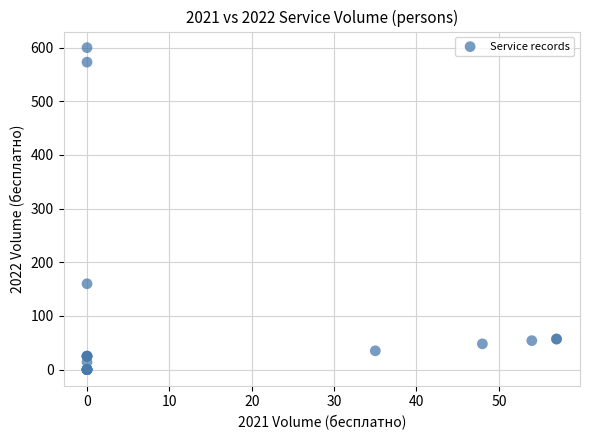

What Y value in the scatter plot is closest to 300?

160